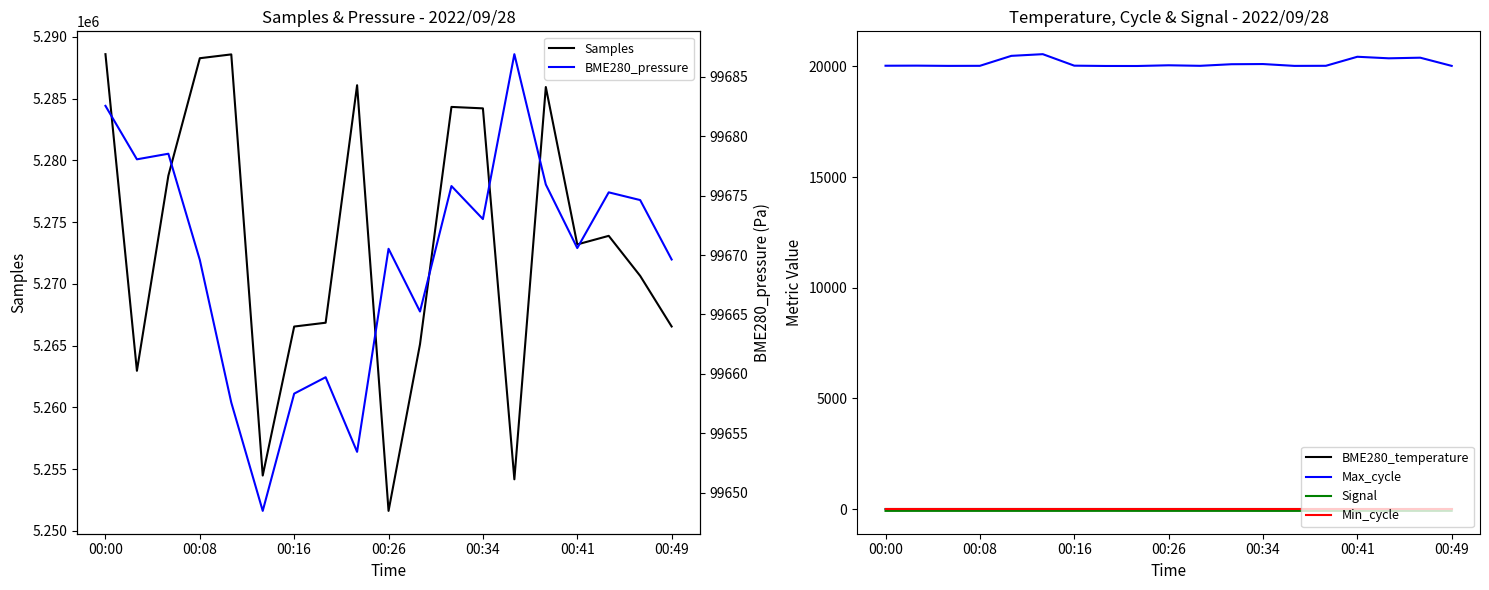

How many data points in Samples are less than 5273200?

9